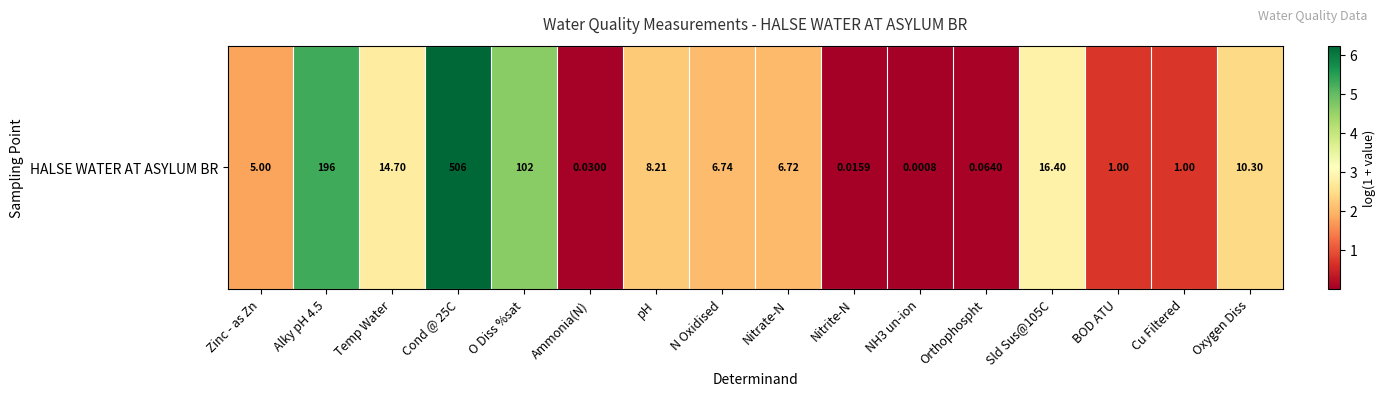

Where does the data first go above 2?

Alky pH 4.5